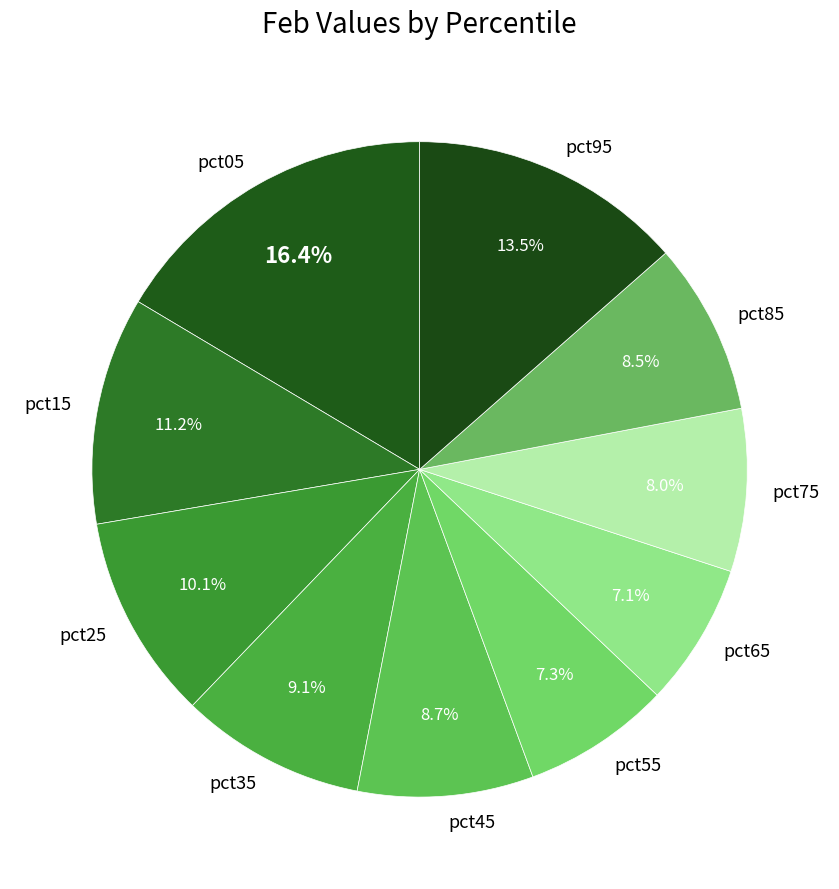

What is the largest slice in the pie chart?

pct05